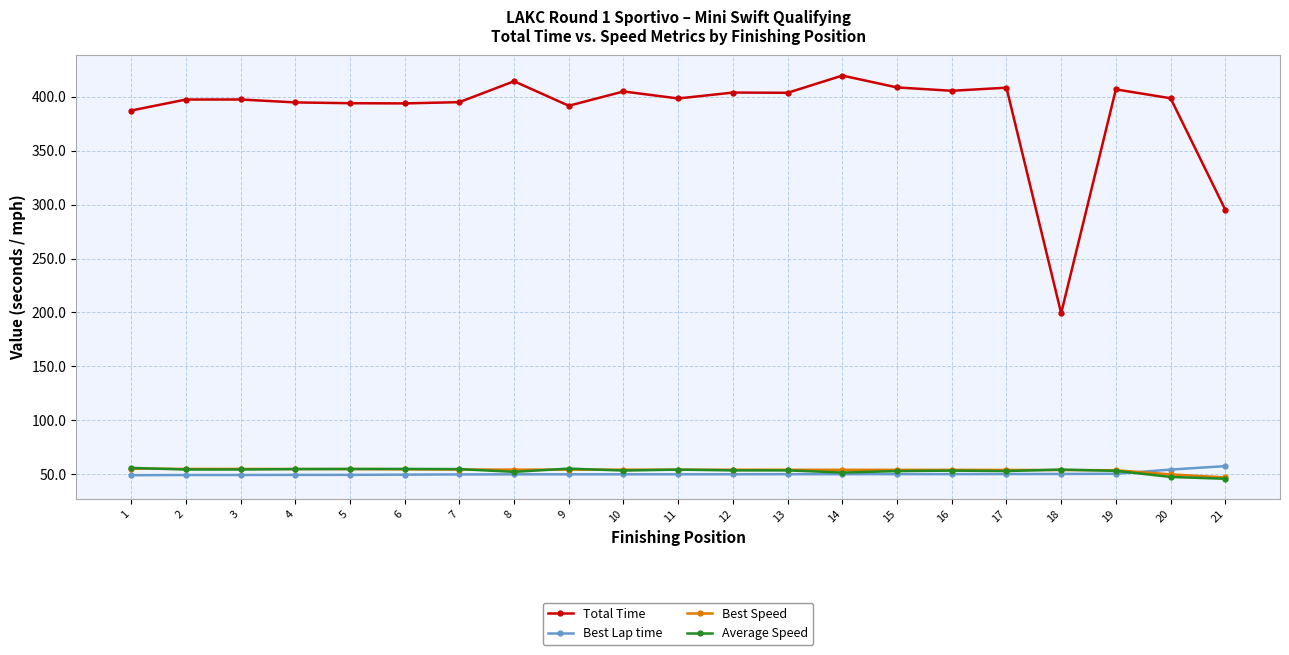

What is the approximate value of Best Lap time at 6?

49.5